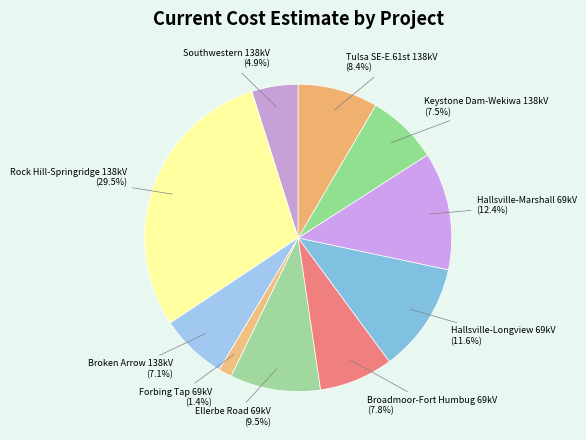

To the nearest percent, what is the average slice percentage?

10%